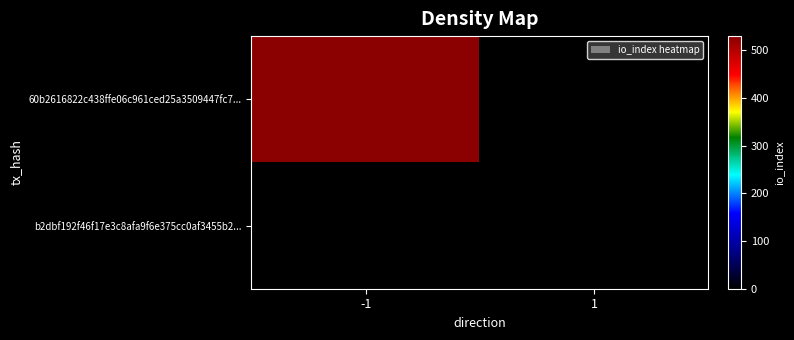

How many data points does each series have?

2